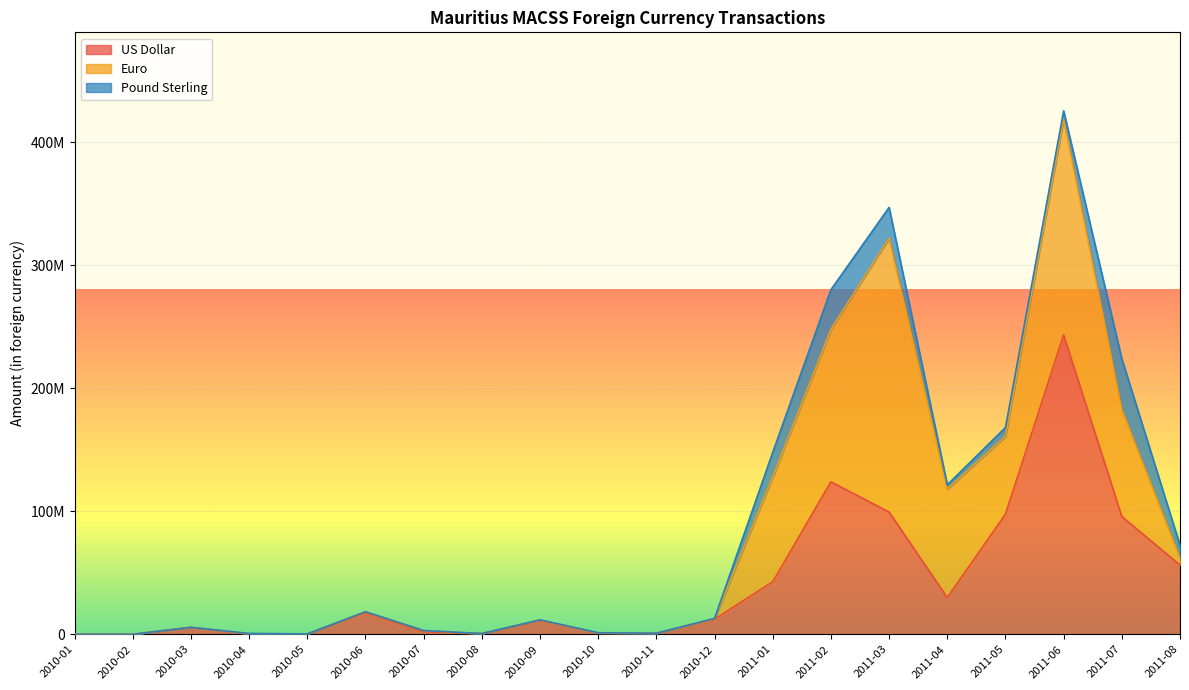

What is the maximum value shown in the chart?

243294149